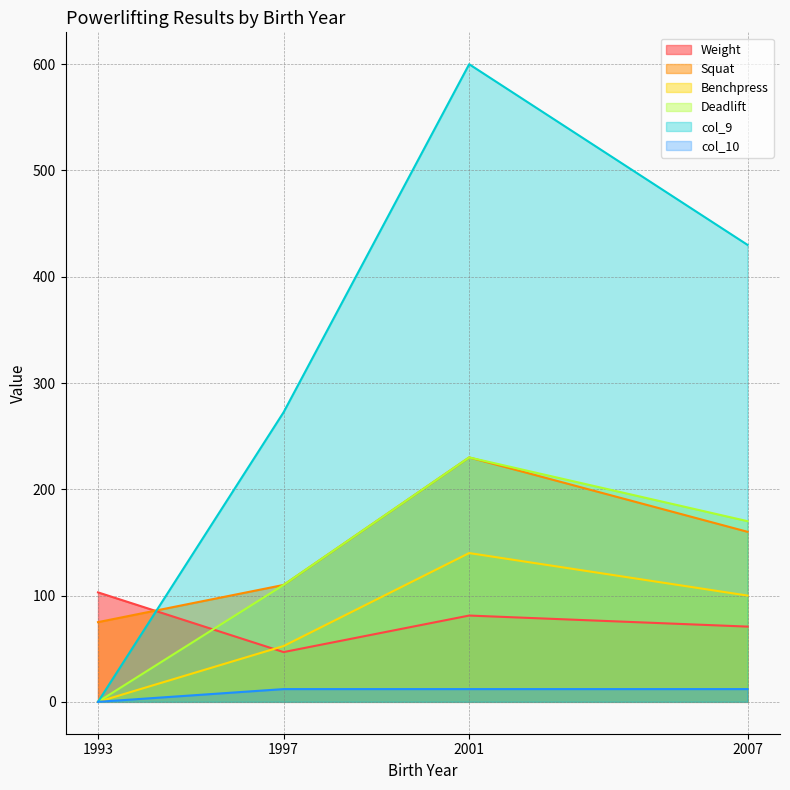

True or false: Deadlift has a value of 108.2 at 2007.

False